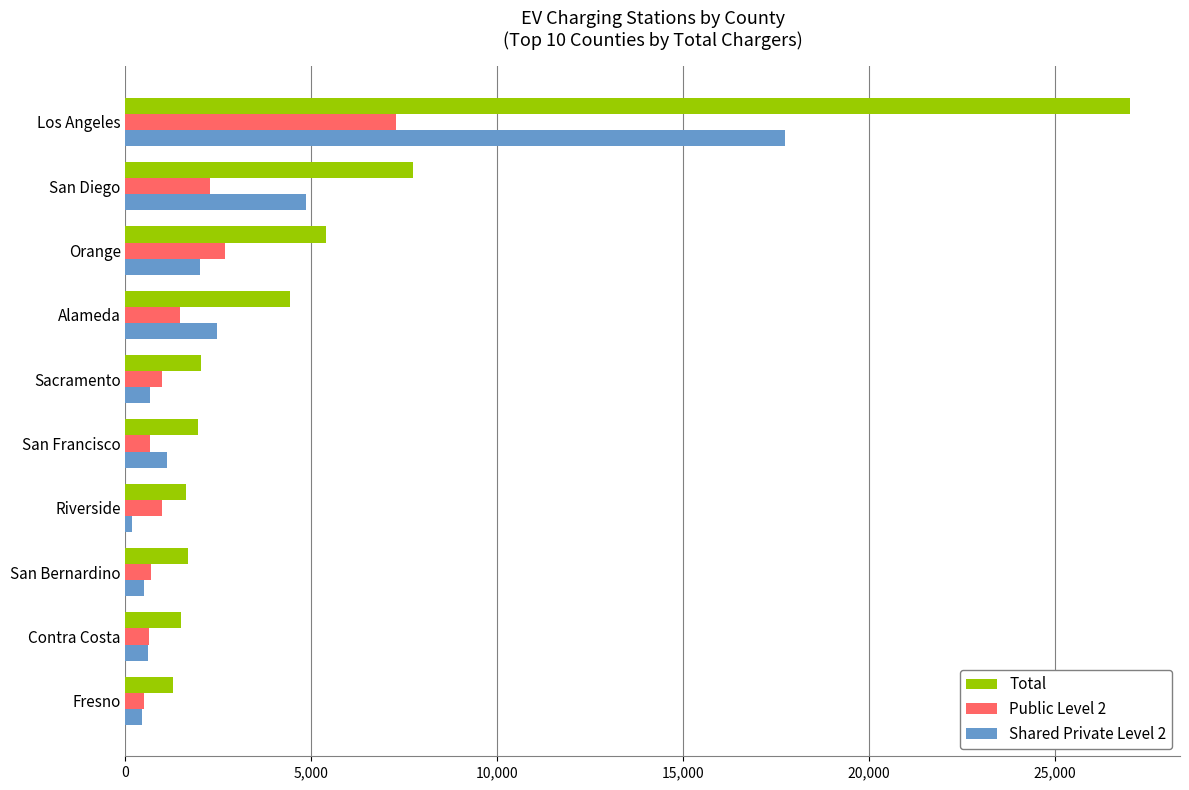

Which category has the lowest value in the Shared Private Level 2 series?

Riverside